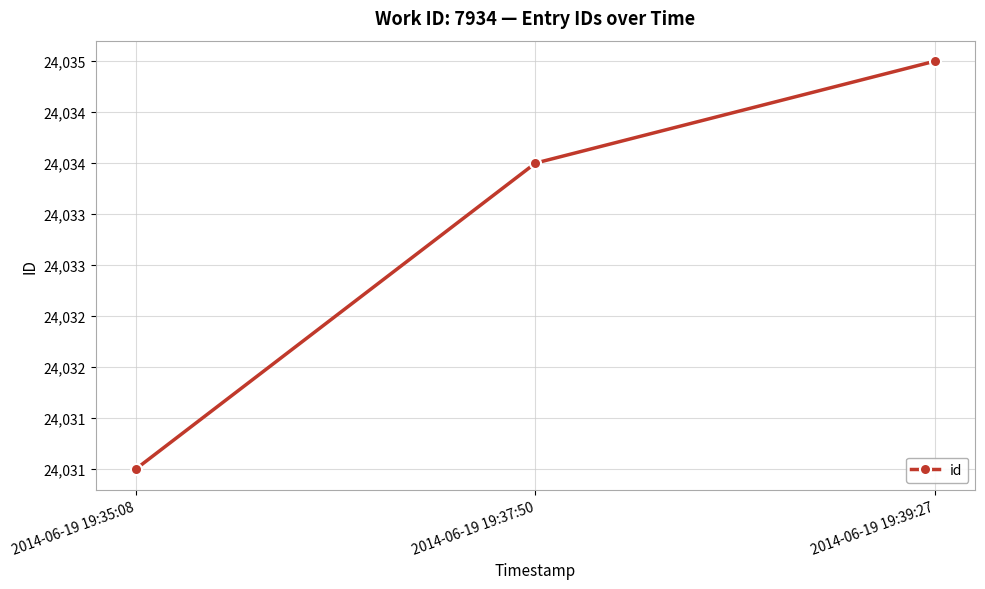

Is it true that the value at 2014-06-19 19:35:08 is 10636?

False